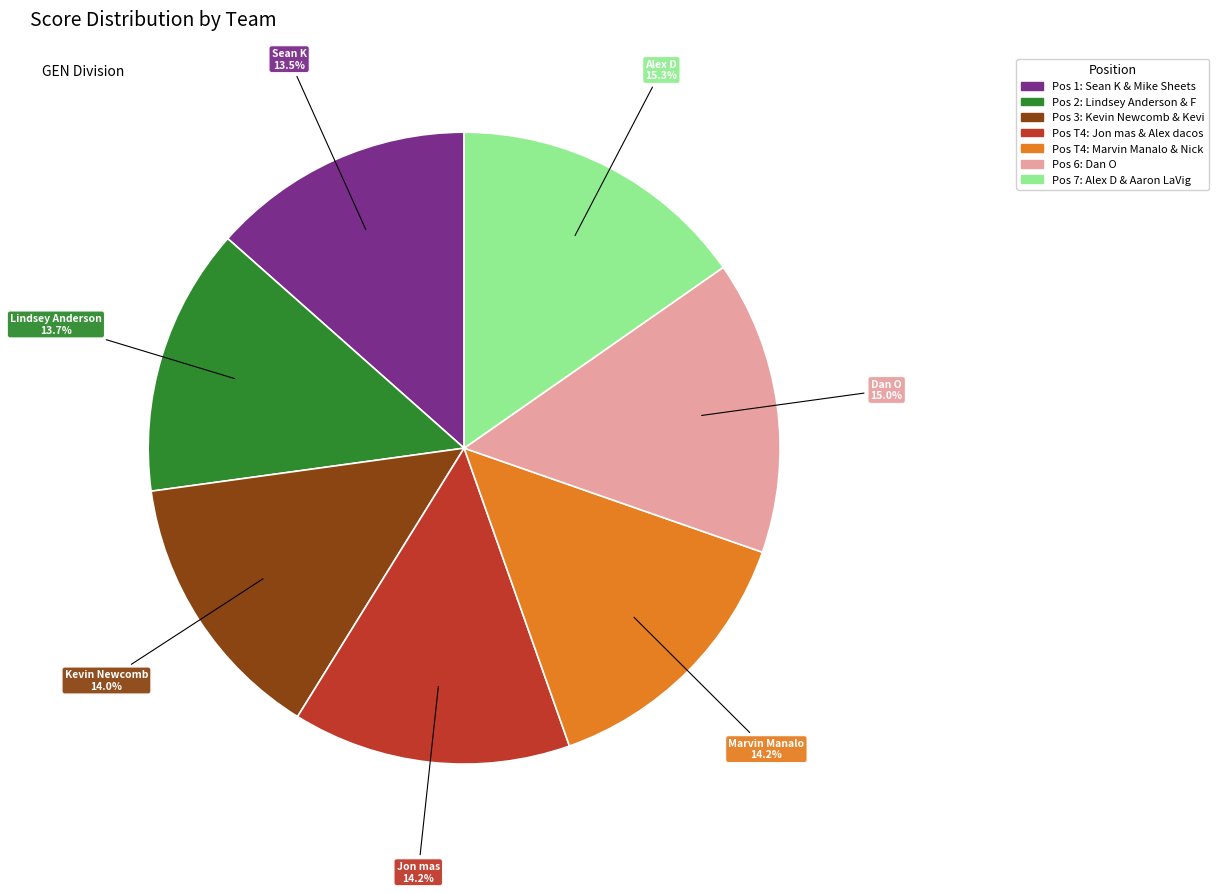

Is there any slice that represents more than half of the pie?

No